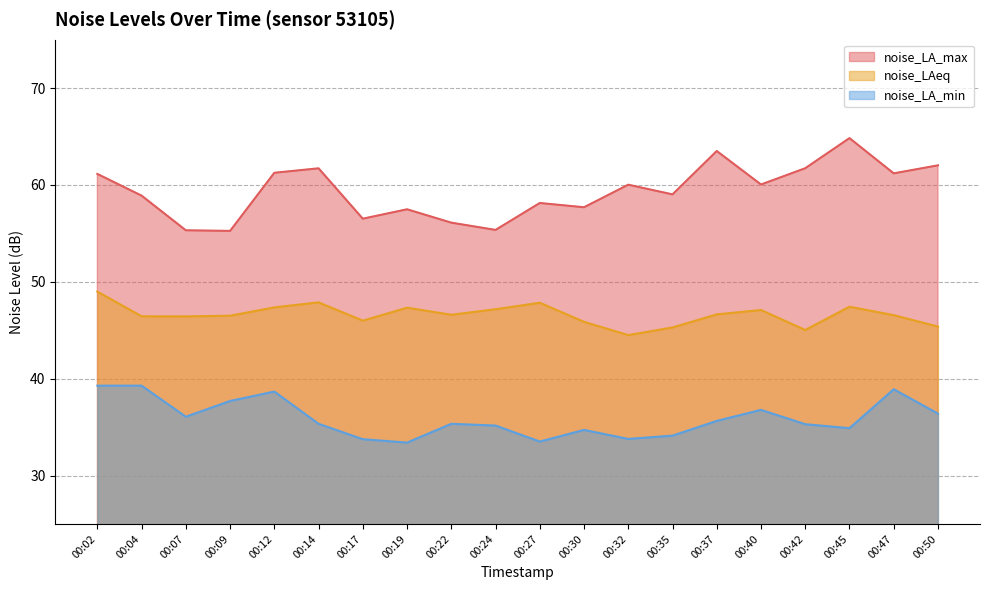

How many data points in noise_LA_min are above 35?

13